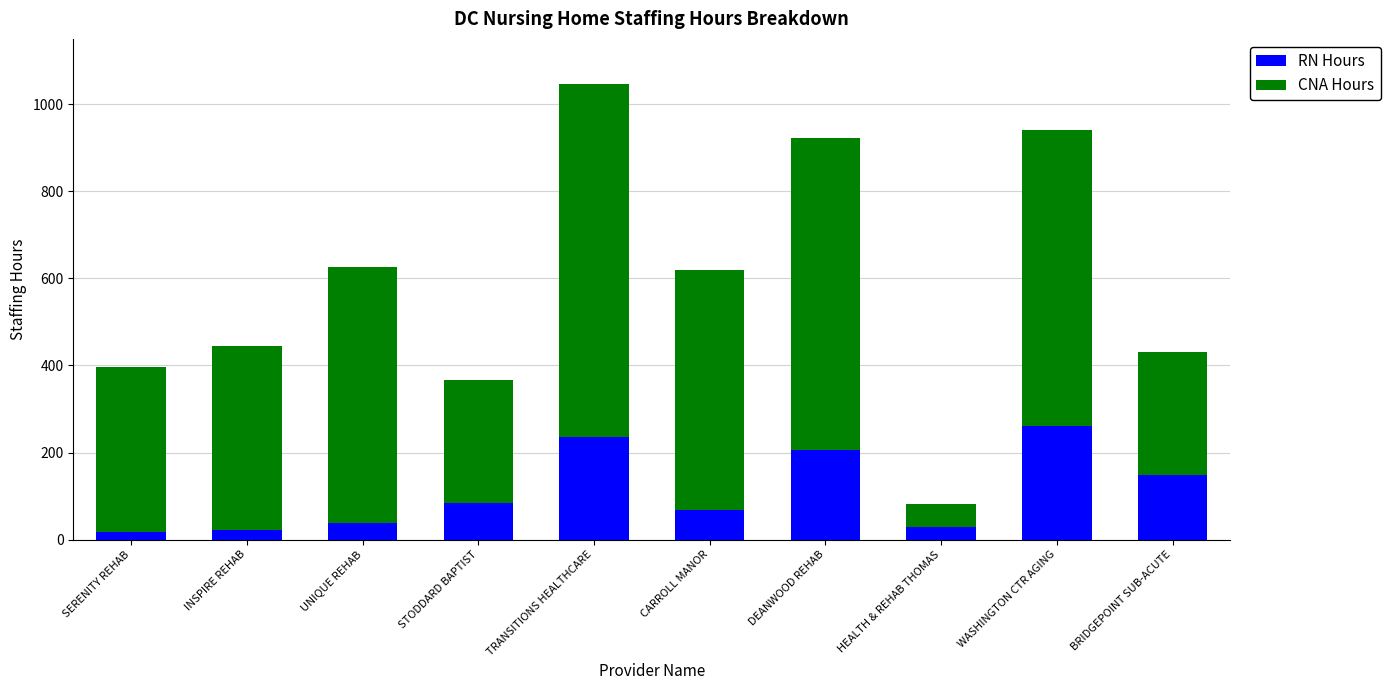

Is it true that RN Hours equals 16.2 at SERENITY REHAB?

True